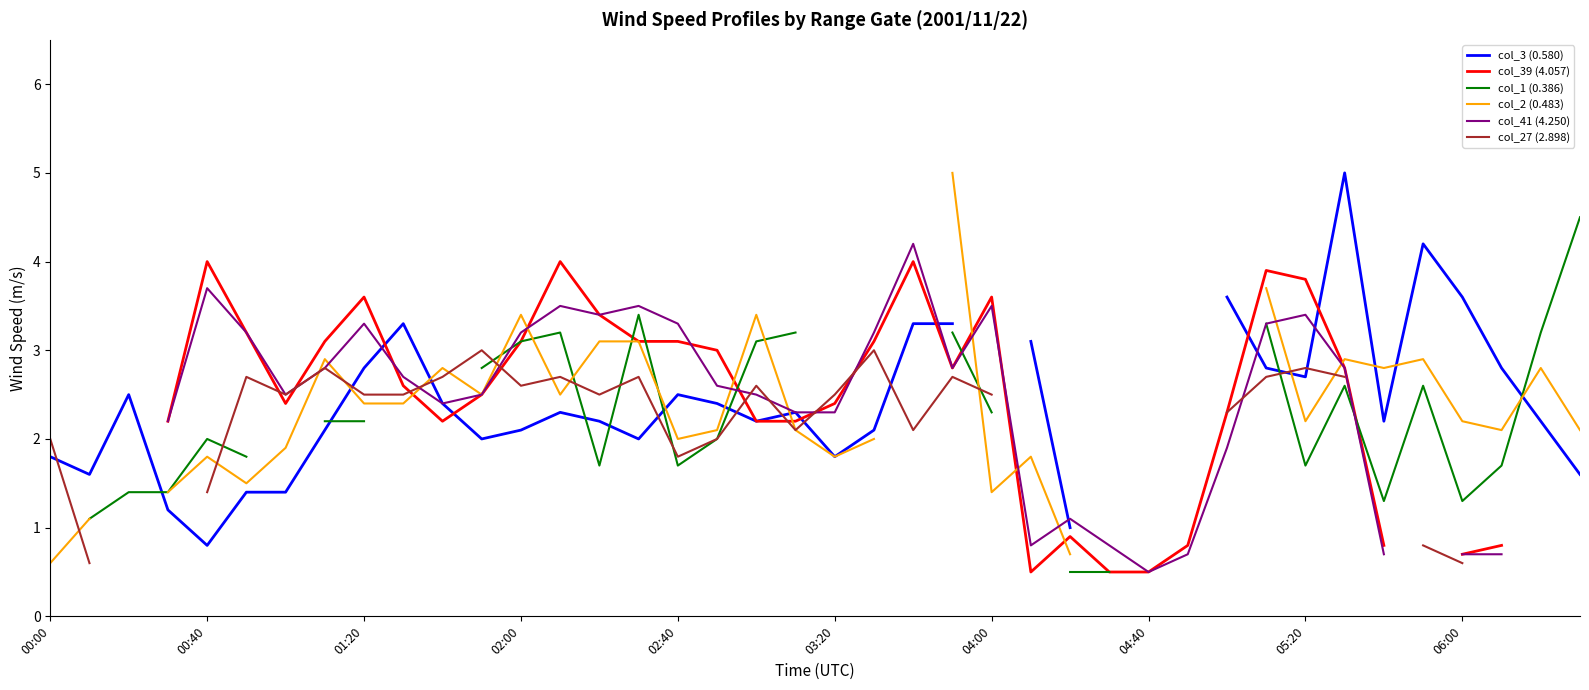

Is it true that col_1 (0.386) equals 3.3 at 04:00?

False